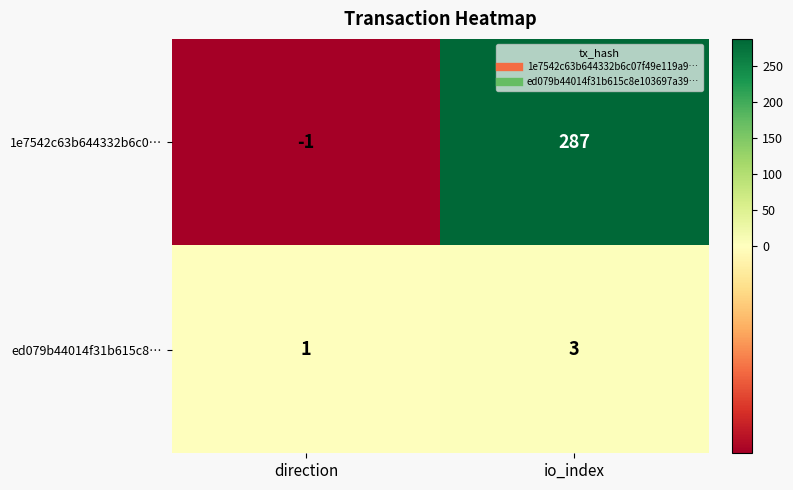

Reading left to right, list all the values displayed in this chart.

1e7542c63b644332b6c0…: direction=-1	io_index=287
ed079b44014f31b615c8…: direction=1	io_index=3